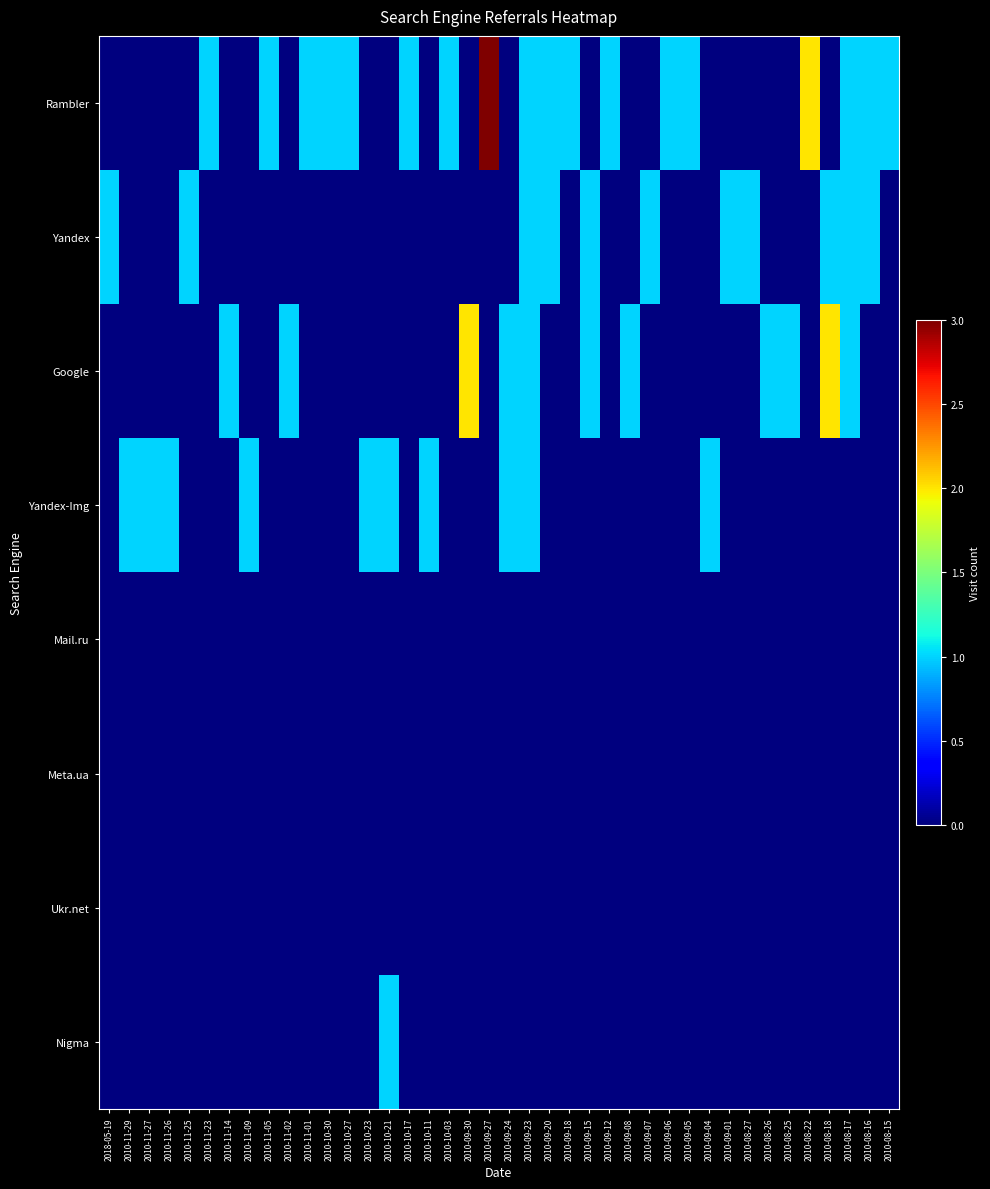

Reading left to right, list all the values displayed in this chart.

Rambler: 2018-05-19=0	2010-11-29=0	2010-11-27=0	2010-11-26=0	2010-11-25=0	2010-11-23=1	2010-11-14=0	2010-11-09=0	2010-11-05=1	2010-11-02=0	2010-11-01=1	2010-10-30=1	2010-10-27=1	2010-10-23=0	2010-10-21=0	2010-10-17=1	2010-10-11=0	2010-10-03=1	2010-09-30=0	2010-09-27=3	2010-09-24=0	2010-09-23=1	2010-09-20=1	2010-09-18=1	2010-09-15=0	2010-09-12=1	2010-09-08=0	2010-09-07=0	2010-09-06=1	2010-09-05=1	2010-09-04=0	2010-09-01=0	2010-08-27=0	2010-08-26=0	2010-08-25=0	2010-08-22=2	2010-08-18=0	2010-08-17=1	2010-08-16=1	2010-08-15=1
Yandex: 2018-05-19=1	2010-11-29=0	2010-11-27=0	2010-11-26=0	2010-11-25=1	2010-11-23=0	2010-11-14=0	2010-11-09=0	2010-11-05=0	2010-11-02=0	2010-11-01=0	2010-10-30=0	2010-10-27=0	2010-10-23=0	2010-10-21=0	2010-10-17=0	2010-10-11=0	2010-10-03=0	2010-09-30=0	2010-09-27=0	2010-09-24=0	2010-09-23=1	2010-09-20=1	2010-09-18=0	2010-09-15=1	2010-09-12=0	2010-09-08=0	2010-09-07=1	2010-09-06=0	2010-09-05=0	2010-09-04=0	2010-09-01=1	2010-08-27=1	2010-08-26=0	2010-08-25=0	2010-08-22=0	2010-08-18=1	2010-08-17=1	2010-08-16=1	2010-08-15=0
Google: 2018-05-19=0	2010-11-29=0	2010-11-27=0	2010-11-26=0	2010-11-25=0	2010-11-23=0	2010-11-14=1	2010-11-09=0	2010-11-05=0	2010-11-02=1	2010-11-01=0	2010-10-30=0	2010-10-27=0	2010-10-23=0	2010-10-21=0	2010-10-17=0	2010-10-11=0	2010-10-03=0	2010-09-30=2	2010-09-27=0	2010-09-24=1	2010-09-23=1	2010-09-20=0	2010-09-18=0	2010-09-15=1	2010-09-12=0	2010-09-08=1	2010-09-07=0	2010-09-06=0	2010-09-05=0	2010-09-04=0	2010-09-01=0	2010-08-27=0	2010-08-26=1	2010-08-25=1	2010-08-22=0	2010-08-18=2	2010-08-17=1	2010-08-16=0	2010-08-15=0
Yandex-Img: 2018-05-19=0	2010-11-29=1	2010-11-27=1	2010-11-26=1	2010-11-25=0	2010-11-23=0	2010-11-14=0	2010-11-09=1	2010-11-05=0	2010-11-02=0	2010-11-01=0	2010-10-30=0	2010-10-27=0	2010-10-23=1	2010-10-21=1	2010-10-17=0	2010-10-11=1	2010-10-03=0	2010-09-30=0	2010-09-27=0	2010-09-24=1	2010-09-23=1	2010-09-20=0	2010-09-18=0	2010-09-15=0	2010-09-12=0	2010-09-08=0	2010-09-07=0	2010-09-06=0	2010-09-05=0	2010-09-04=1	2010-09-01=0	2010-08-27=0	2010-08-26=0	2010-08-25=0	2010-08-22=0	2010-08-18=0	2010-08-17=0	2010-08-16=0	2010-08-15=0
Mail.ru: 2018-05-19=0	2010-11-29=0	2010-11-27=0	2010-11-26=0	2010-11-25=0	2010-11-23=0	2010-11-14=0	2010-11-09=0	2010-11-05=0	2010-11-02=0	2010-11-01=0	2010-10-30=0	2010-10-27=0	2010-10-23=0	2010-10-21=0	2010-10-17=0	2010-10-11=0	2010-10-03=0	2010-09-30=0	2010-09-27=0	2010-09-24=0	2010-09-23=0	2010-09-20=0	2010-09-18=0	2010-09-15=0	2010-09-12=0	2010-09-08=0	2010-09-07=0	2010-09-06=0	2010-09-05=0	2010-09-04=0	2010-09-01=0	2010-08-27=0	2010-08-26=0	2010-08-25=0	2010-08-22=0	2010-08-18=0	2010-08-17=0	2010-08-16=0	2010-08-15=0
Meta.ua: 2018-05-19=0	2010-11-29=0	2010-11-27=0	2010-11-26=0	2010-11-25=0	2010-11-23=0	2010-11-14=0	2010-11-09=0	2010-11-05=0	2010-11-02=0	2010-11-01=0	2010-10-30=0	2010-10-27=0	2010-10-23=0	2010-10-21=0	2010-10-17=0	2010-10-11=0	2010-10-03=0	2010-09-30=0	2010-09-27=0	2010-09-24=0	2010-09-23=0	2010-09-20=0	2010-09-18=0	2010-09-15=0	2010-09-12=0	2010-09-08=0	2010-09-07=0	2010-09-06=0	2010-09-05=0	2010-09-04=0	2010-09-01=0	2010-08-27=0	2010-08-26=0	2010-08-25=0	2010-08-22=0	2010-08-18=0	2010-08-17=0	2010-08-16=0	2010-08-15=0
Ukr.net: 2018-05-19=0	2010-11-29=0	2010-11-27=0	2010-11-26=0	2010-11-25=0	2010-11-23=0	2010-11-14=0	2010-11-09=0	2010-11-05=0	2010-11-02=0	2010-11-01=0	2010-10-30=0	2010-10-27=0	2010-10-23=0	2010-10-21=0	2010-10-17=0	2010-10-11=0	2010-10-03=0	2010-09-30=0	2010-09-27=0	2010-09-24=0	2010-09-23=0	2010-09-20=0	2010-09-18=0	2010-09-15=0	2010-09-12=0	2010-09-08=0	2010-09-07=0	2010-09-06=0	2010-09-05=0	2010-09-04=0	2010-09-01=0	2010-08-27=0	2010-08-26=0	2010-08-25=0	2010-08-22=0	2010-08-18=0	2010-08-17=0	2010-08-16=0	2010-08-15=0
Nigma: 2018-05-19=0	2010-11-29=0	2010-11-27=0	2010-11-26=0	2010-11-25=0	2010-11-23=0	2010-11-14=0	2010-11-09=0	2010-11-05=0	2010-11-02=0	2010-11-01=0	2010-10-30=0	2010-10-27=0	2010-10-23=0	2010-10-21=1	2010-10-17=0	2010-10-11=0	2010-10-03=0	2010-09-30=0	2010-09-27=0	2010-09-24=0	2010-09-23=0	2010-09-20=0	2010-09-18=0	2010-09-15=0	2010-09-12=0	2010-09-08=0	2010-09-07=0	2010-09-06=0	2010-09-05=0	2010-09-04=0	2010-09-01=0	2010-08-27=0	2010-08-26=0	2010-08-25=0	2010-08-22=0	2010-08-18=0	2010-08-17=0	2010-08-16=0	2010-08-15=0